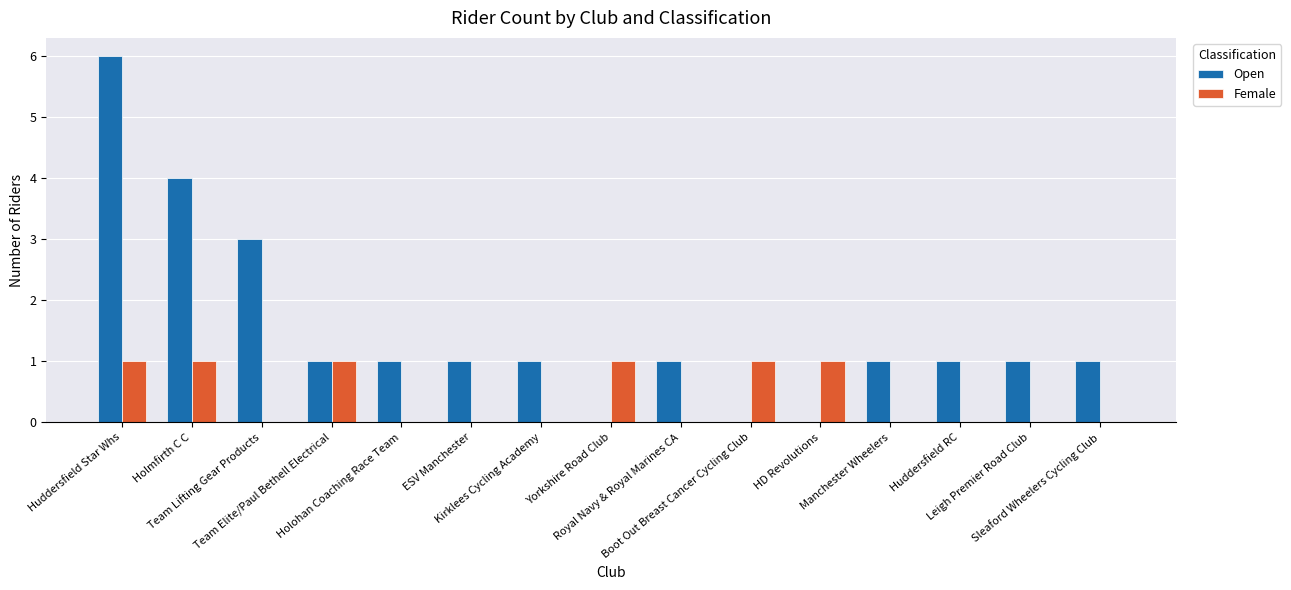

What is the average value of the Open series?

1